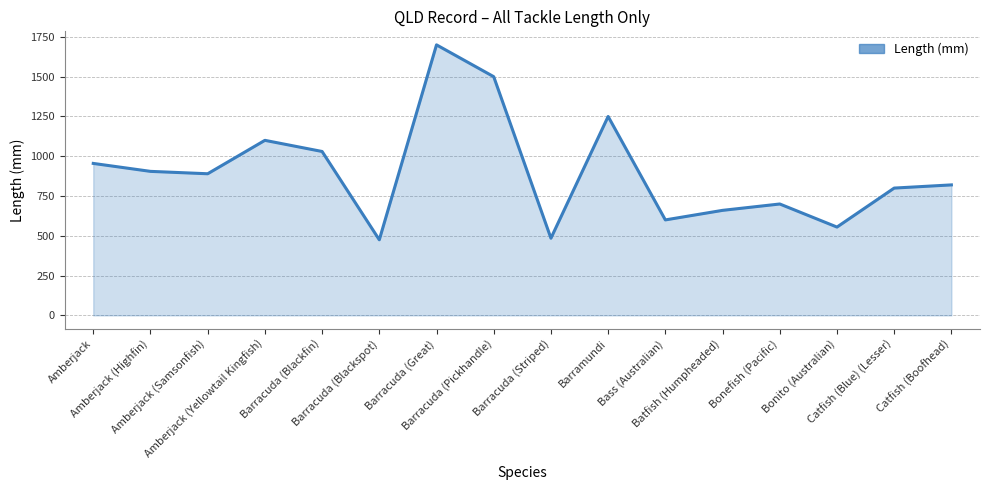

What position from the right is Barramundi?

7